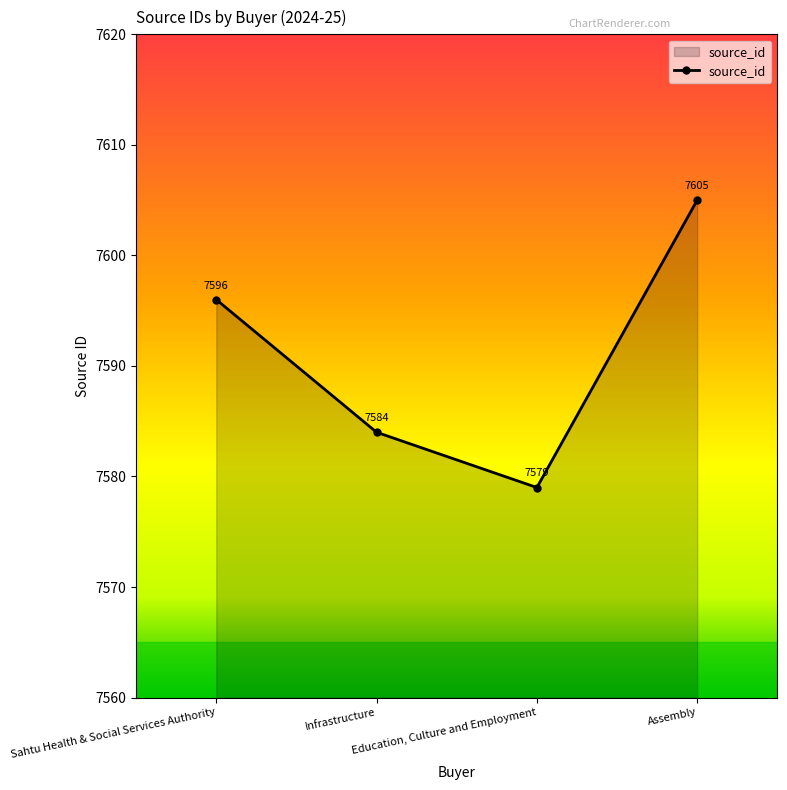

What is the difference between the values at Sahtu Health & Social Services Authority and Infrastructure?

12